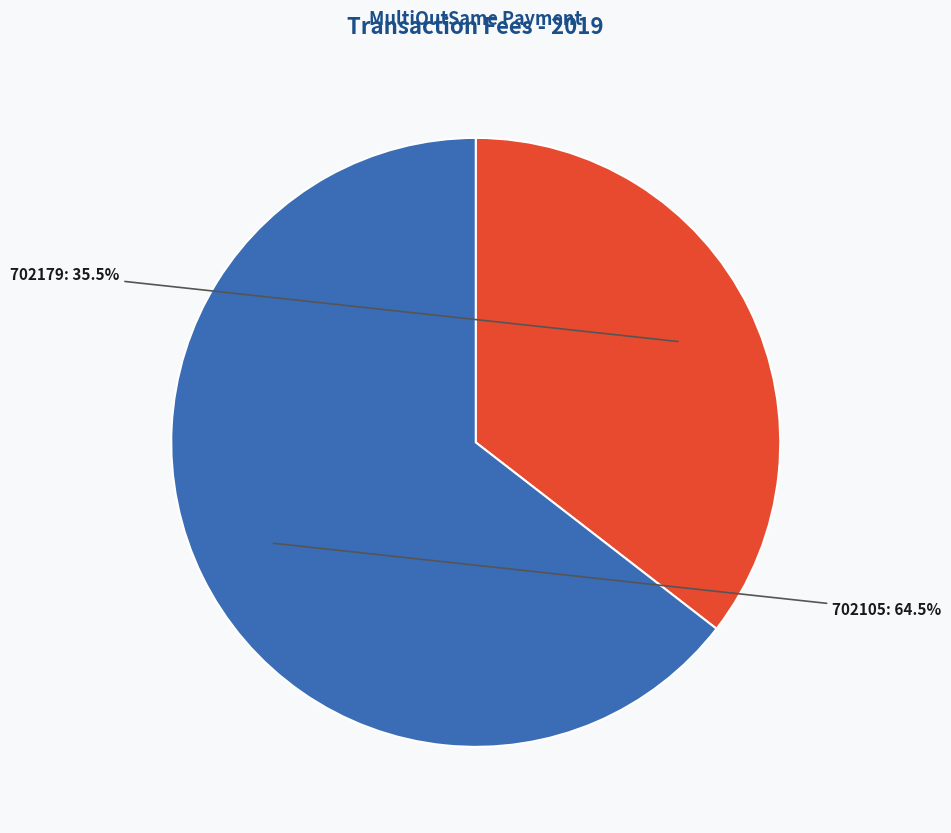

Is 702105 the majority of the pie?

Yes